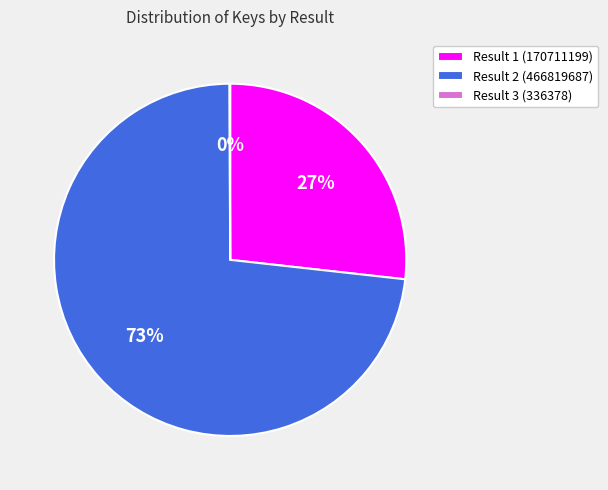

To the nearest percent, what portion does Result 1 (170711199) represent?

27%